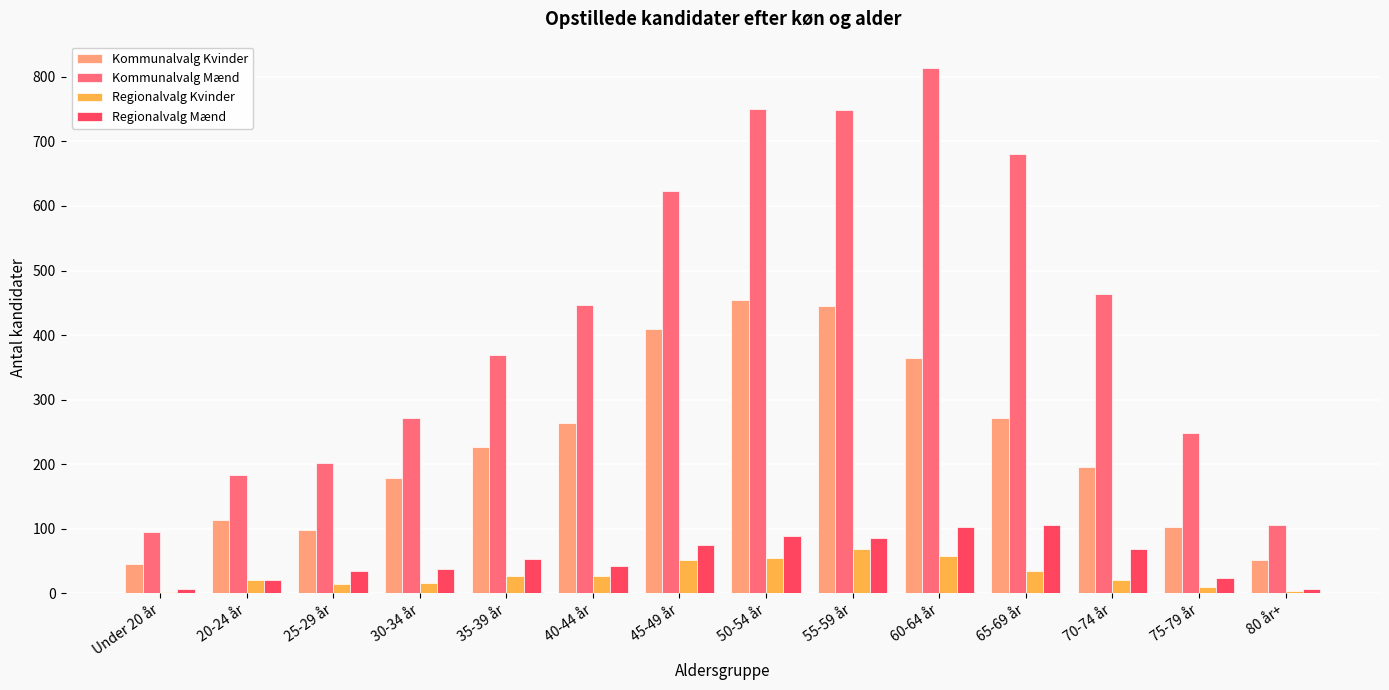

Which label corresponds to the largest value in the chart?

60-64 år